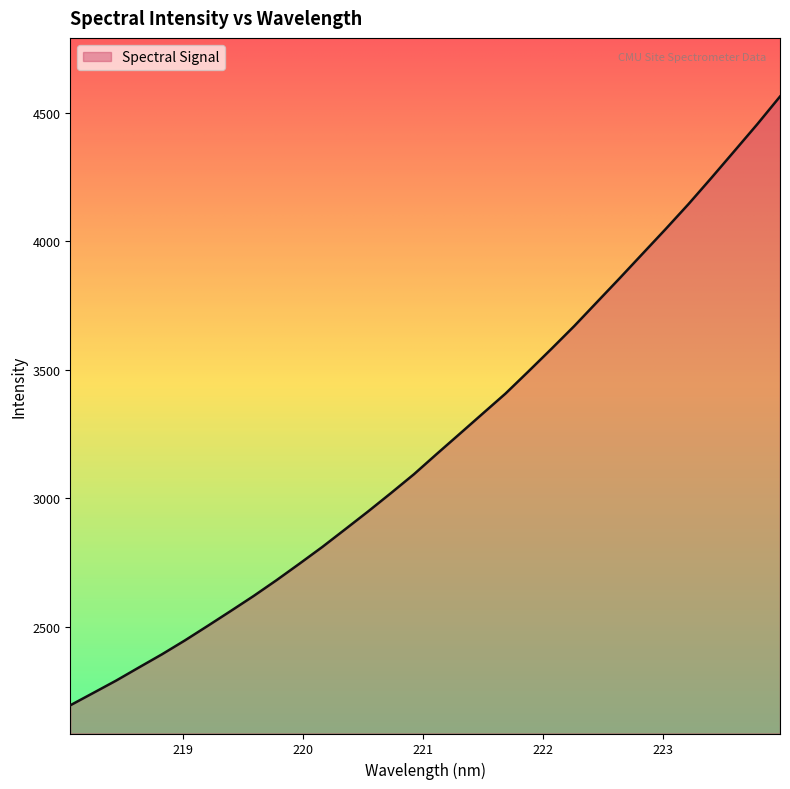

What is the average value?

3220.2